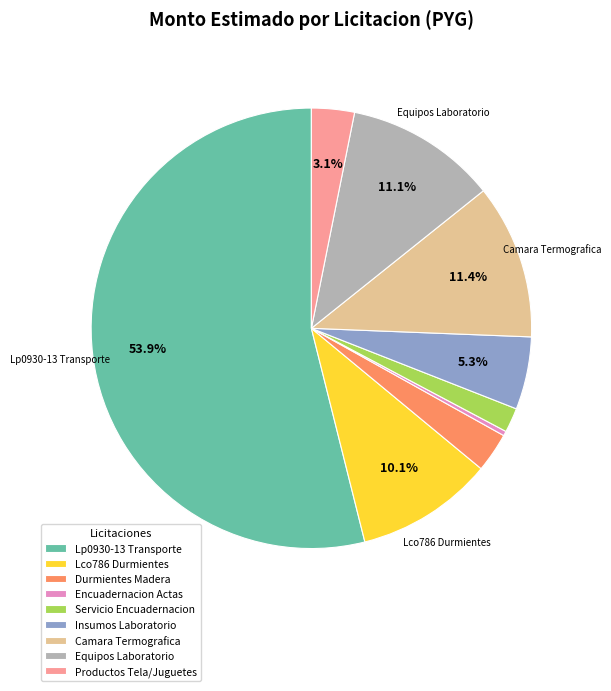

Which has a higher value, Productos Tela/Juguetes or Encuadernacion Actas?

Productos Tela/Juguetes